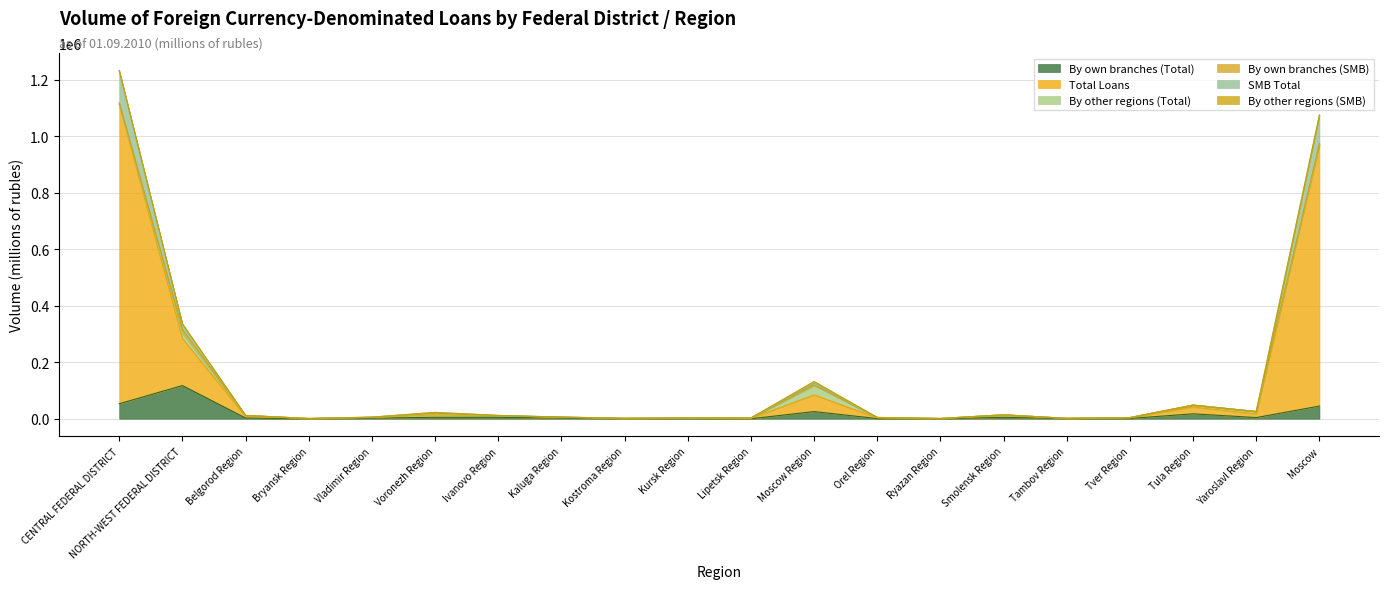

What value does the SMB Total series have at Smolensk Region?

13958